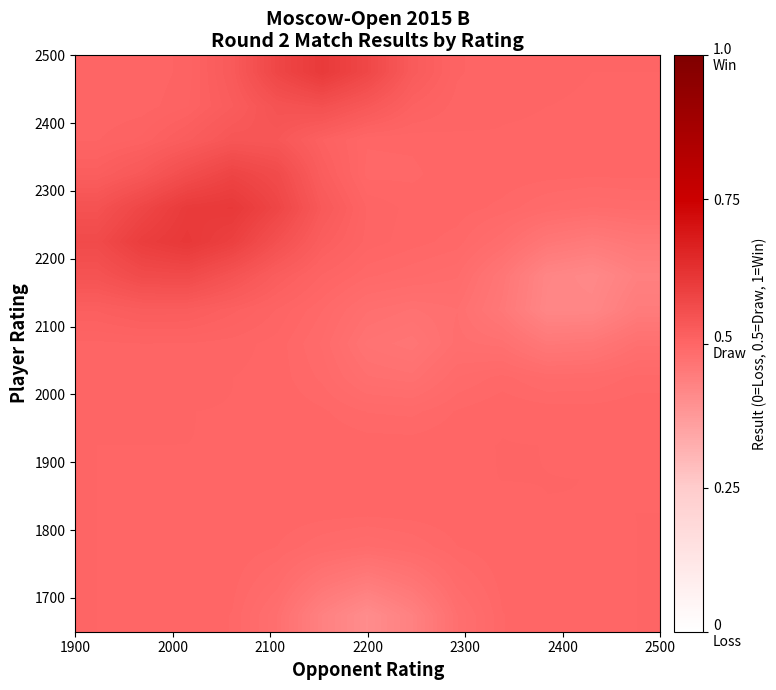

Count the number of categories in the chart.

13